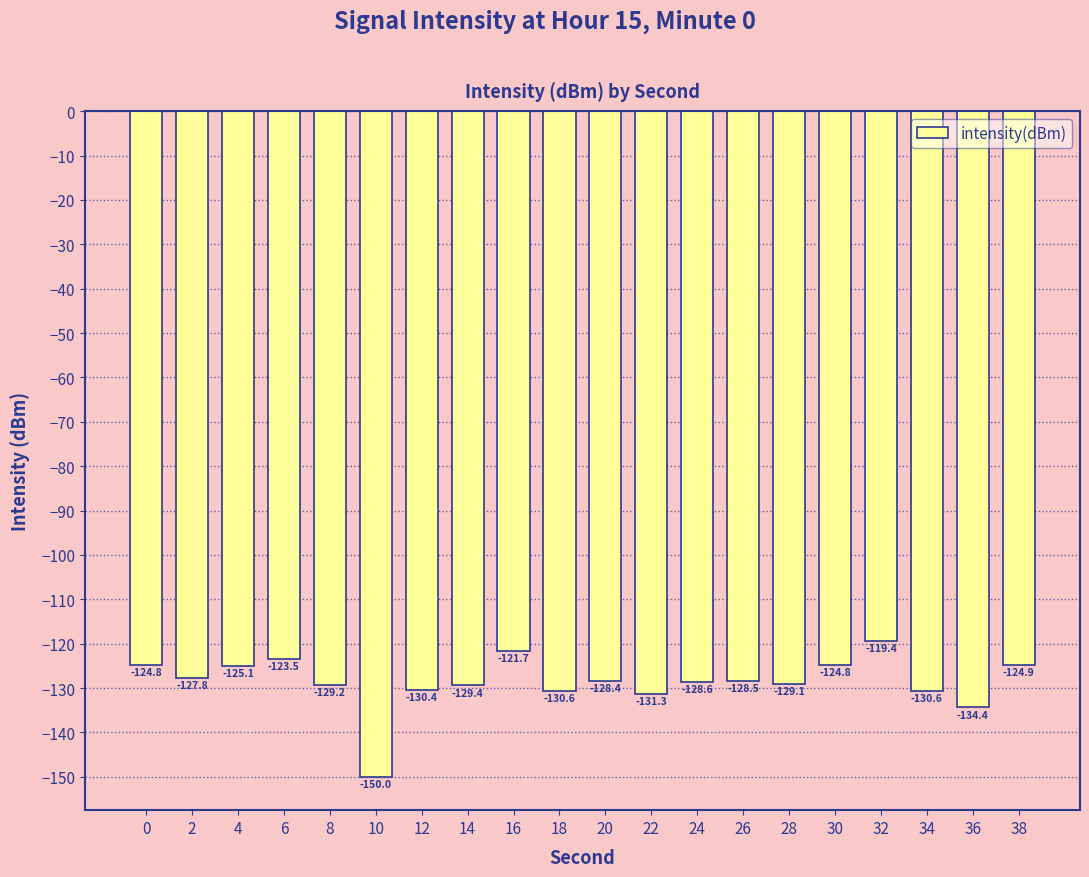

Are the bars grouped side by side (vs. stacked)?

No